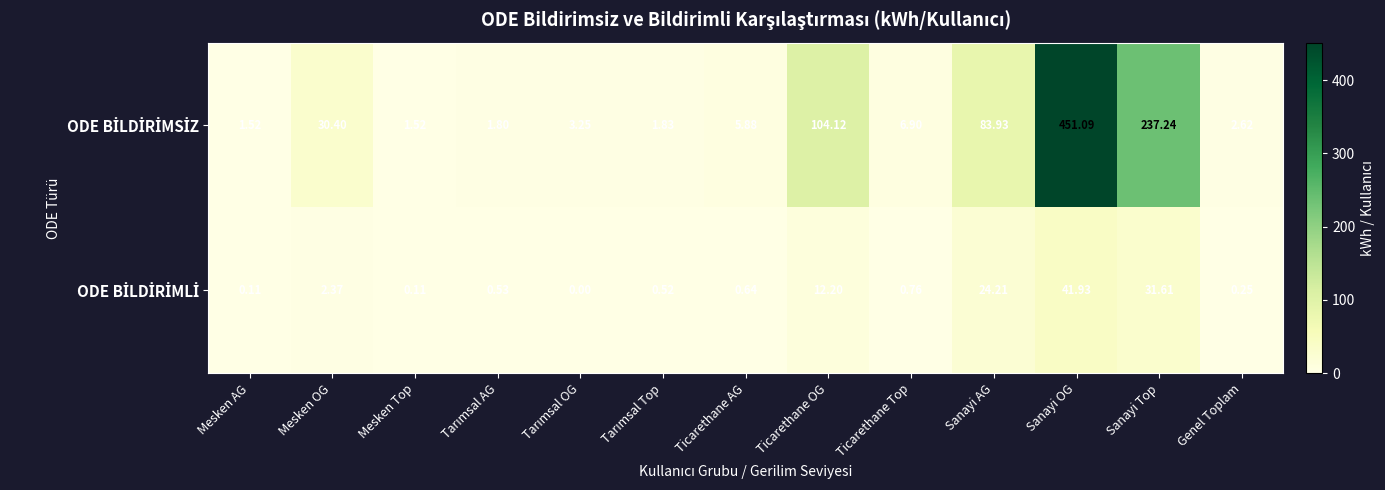

What is the spread (max minus min) of values at Mesken Top?

1.4